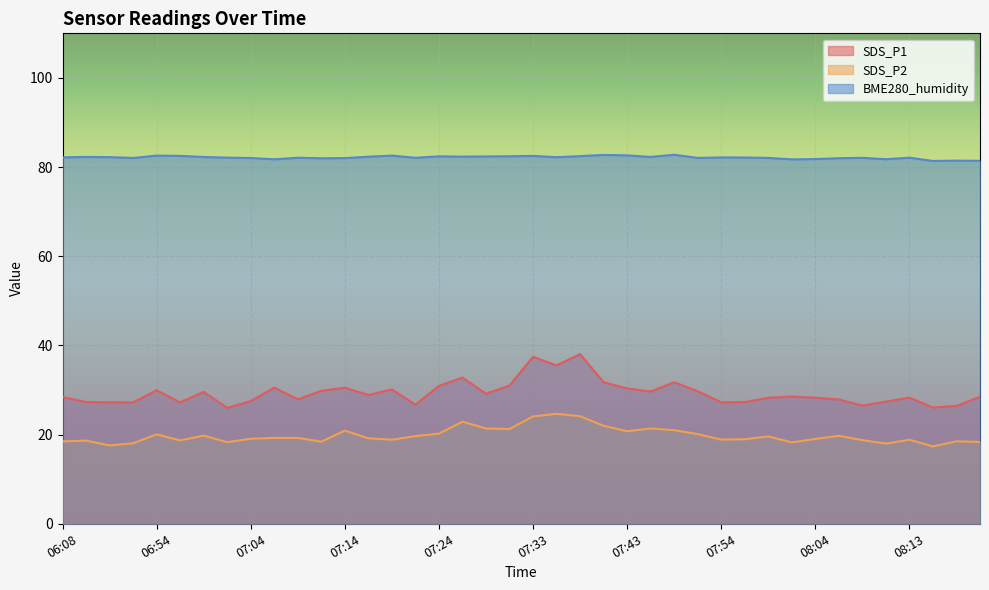

Reading right to left, list all the values displayed in this chart.

SDS_P1: 08:21=28.5	08:18=26.4	08:16=26.1	08:13=28.3	08:11=27.4	08:09=26.5	08:06=27.9	08:04=28.3	08:01=28.6	07:58=28.2	07:56=27.3	07:54=27.2	07:51=29.7	07:48=31.8	07:46=29.7	07:43=30.4	07:41=31.8	07:38=38.0	07:36=35.5	07:33=37.5	07:31=31.0	07:29=29.2	07:26=32.8	07:24=30.9	07:21=26.7	07:19=30.1	07:16=28.9	07:14=30.5	07:11=29.8	07:09=27.9	07:06=30.6	07:04=27.5	07:02=26.0	06:59=29.6	06:57=27.2	06:54=29.9	06:52=27.2	06:49=27.2	06:29=27.3	06:08=28.4
SDS_P2: 08:21=18.4	08:18=18.5	08:16=17.4	08:13=18.9	08:11=18.0	08:09=18.8	08:06=19.7	08:04=19.0	08:01=18.2	07:58=19.6	07:56=18.9	07:54=18.9	07:51=20.1	07:48=21.0	07:46=21.4	07:43=20.8	07:41=22.0	07:38=24.1	07:36=24.7	07:33=24.1	07:31=21.2	07:29=21.4	07:26=22.9	07:24=20.2	07:21=19.7	07:19=18.9	07:16=19.2	07:14=20.9	07:11=18.4	07:09=19.2	07:06=19.2	07:04=19.1	07:02=18.3	06:59=19.8	06:57=18.7	06:54=20.1	06:52=18.1	06:49=17.6	06:29=18.6	06:08=18.5
BME280_humidity: 08:21=81.4	08:18=81.5	08:16=81.4	08:13=82.1	08:11=81.8	08:09=82.1	08:06=82.0	08:04=81.8	08:01=81.7	07:58=82.1	07:56=82.2	07:54=82.2	07:51=82.1	07:48=82.8	07:46=82.3	07:43=82.6	07:41=82.7	07:38=82.5	07:36=82.2	07:33=82.5	07:31=82.4	07:29=82.4	07:26=82.3	07:24=82.4	07:21=82.1	07:19=82.6	07:16=82.3	07:14=82.0	07:11=82.0	07:09=82.1	07:06=81.8	07:04=82.0	07:02=82.1	06:59=82.3	06:57=82.5	06:54=82.6	06:52=82.0	06:49=82.2	06:29=82.3	06:08=82.2